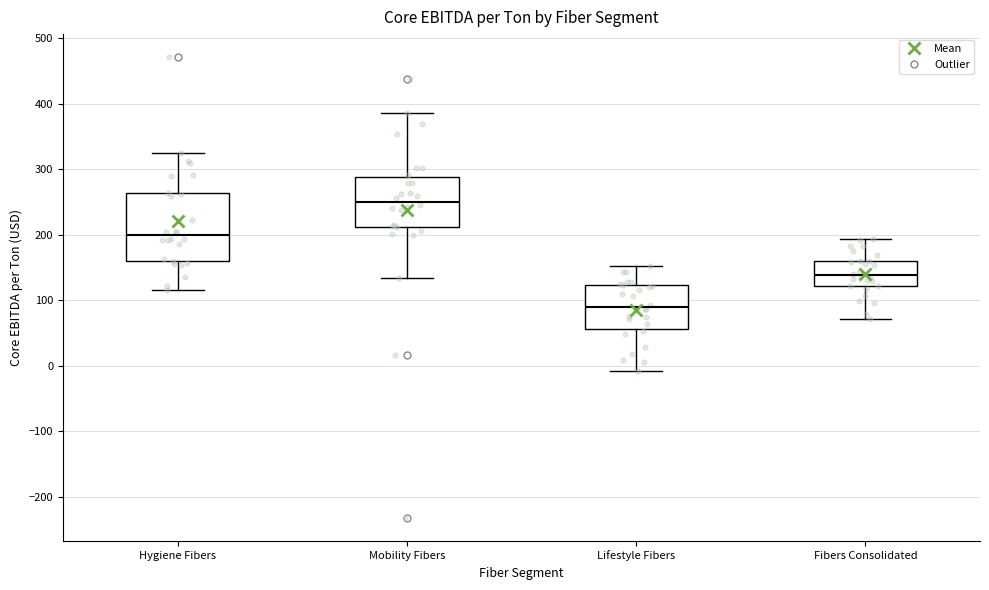

Reading left to right, read every box against the y-axis: the position of its median line, the range the box covers, and the ends of its whiskers. The values are not printed on the chart, so give them approximately, as read against the axis.

Hygiene Fibers: median 200, box 160 to 260, whiskers 120 to 320
Mobility Fibers: median 250, box 210 to 290, whiskers 130 to 390
Lifestyle Fibers: median 90, box 60 to 120, whiskers -10 to 150
Fibers Consolidated: median 140, box 120 to 160, whiskers 70 to 190